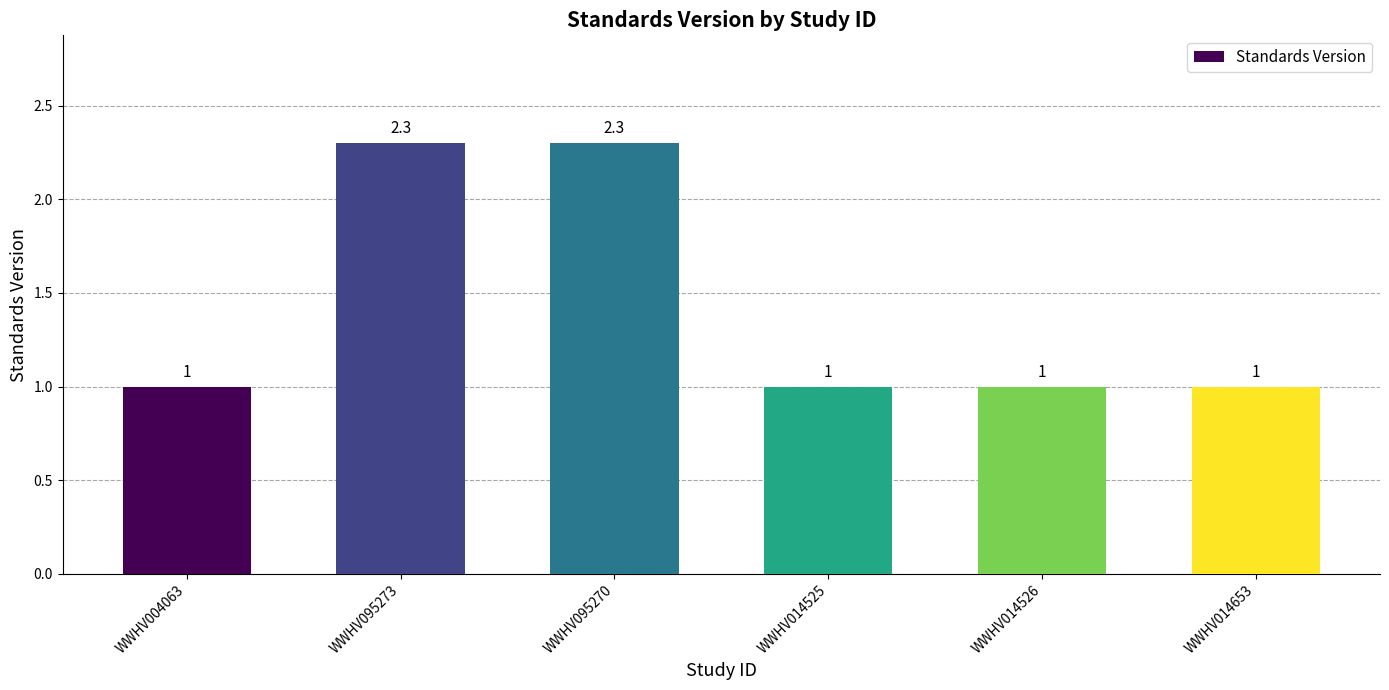

What is the sum of the values at WWHV095270 and WWHV095273?

4.6